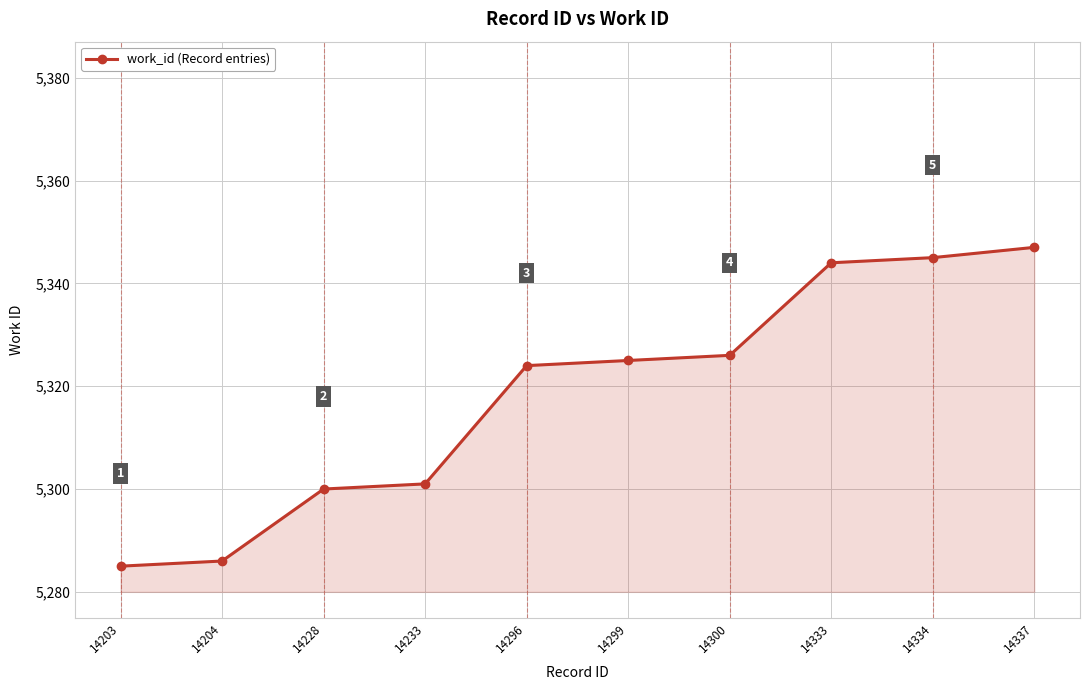

Does the chart have visible grid lines?

Yes